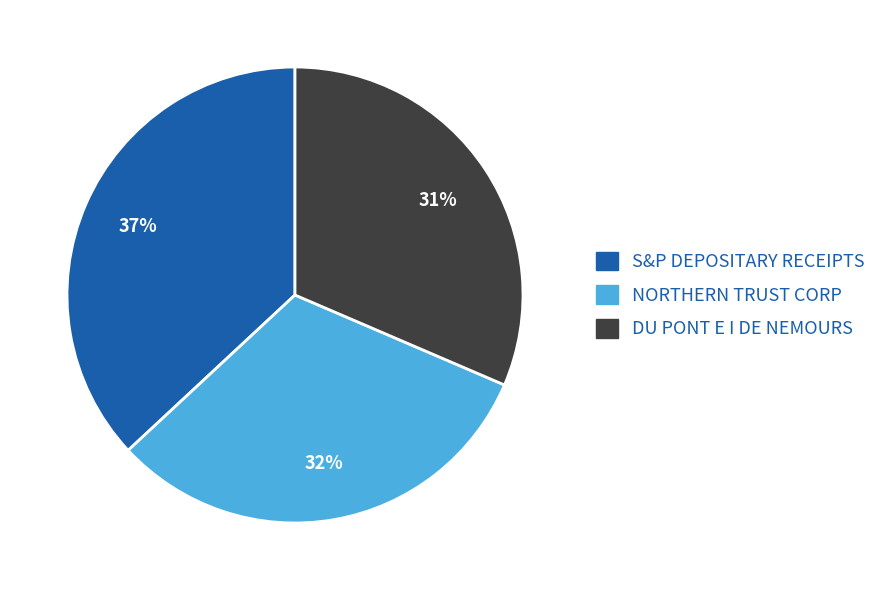

Which category has the biggest portion of the pie?

S&P DEPOSITARY RECEIPTS